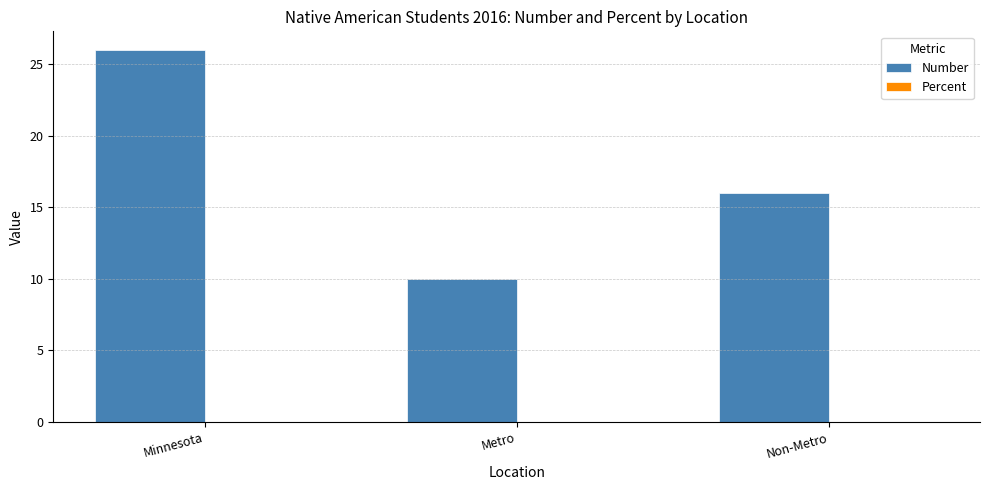

Which series has the largest total across all categories?

Number